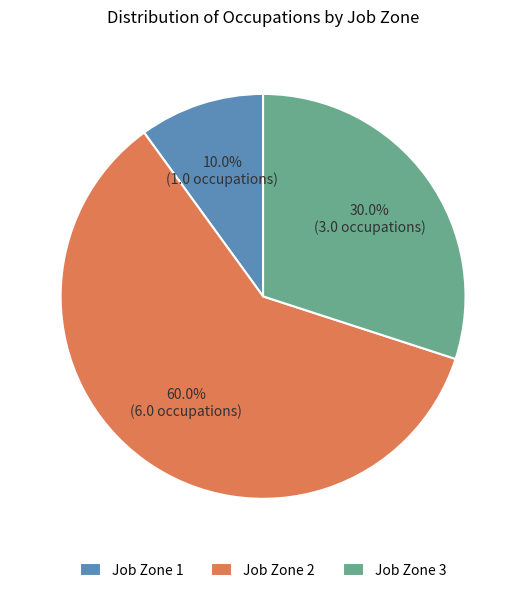

To the nearest percent, what is the average slice percentage?

33%